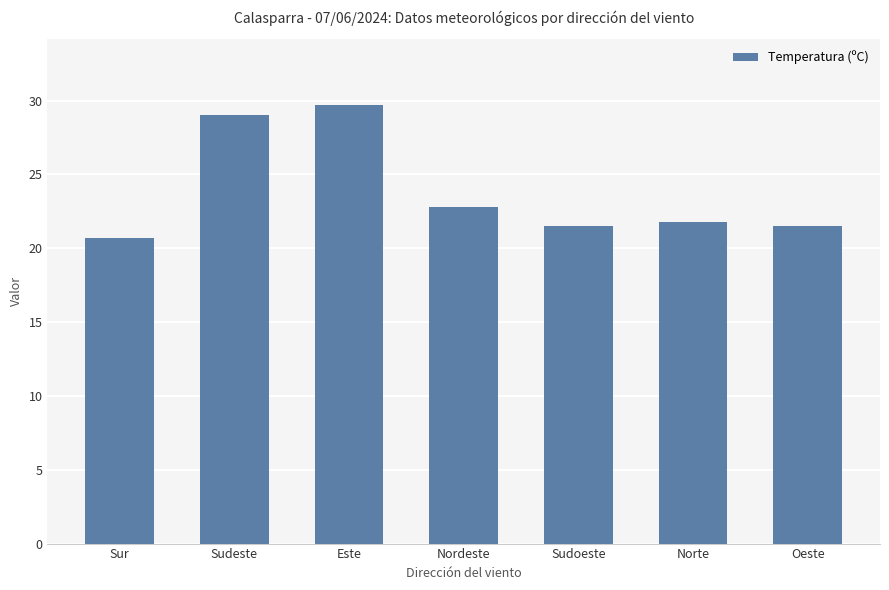

What is the sum of the values at Sudeste and Este?

58.7